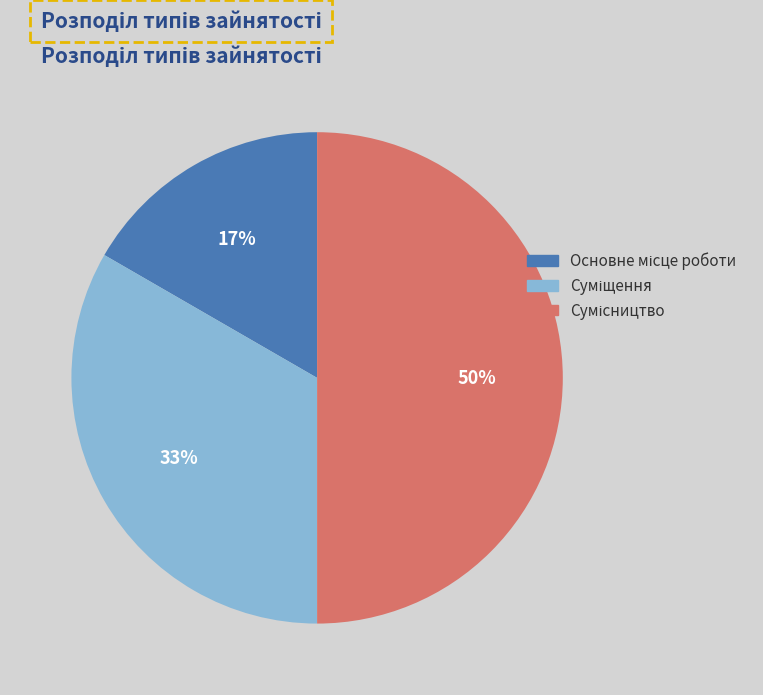

To the nearest percent, what is the difference between the largest and smallest slice percentages?

33%